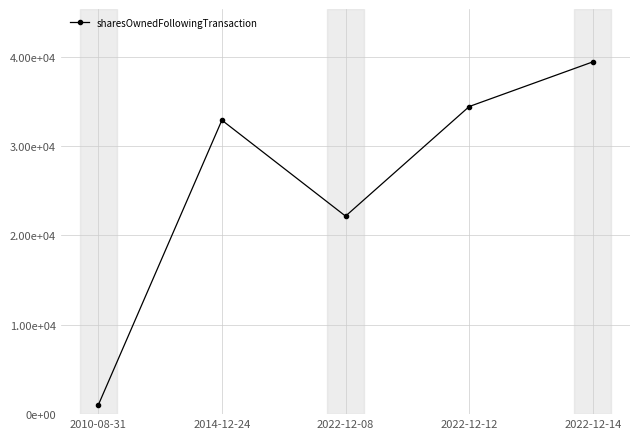

What is the difference between the values at 2010-08-31 and 2022-12-08?

21161